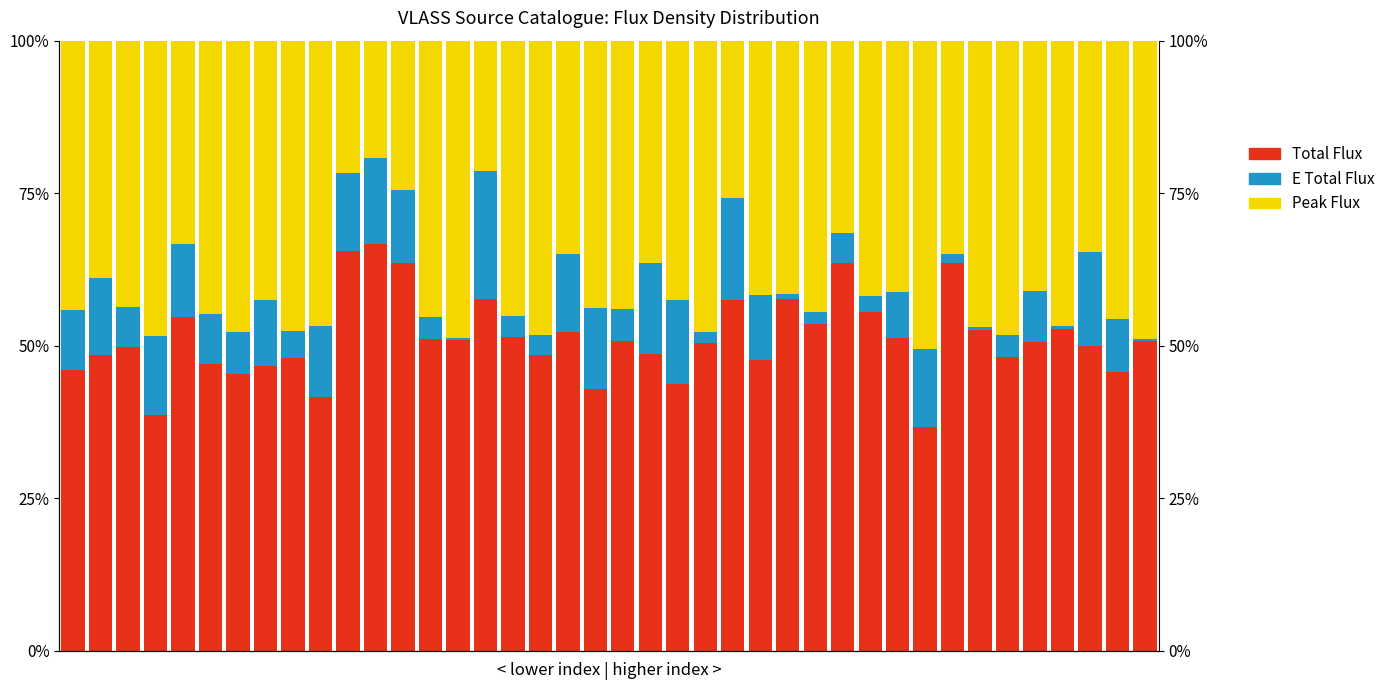

Which label corresponds to the largest value in the chart?

11